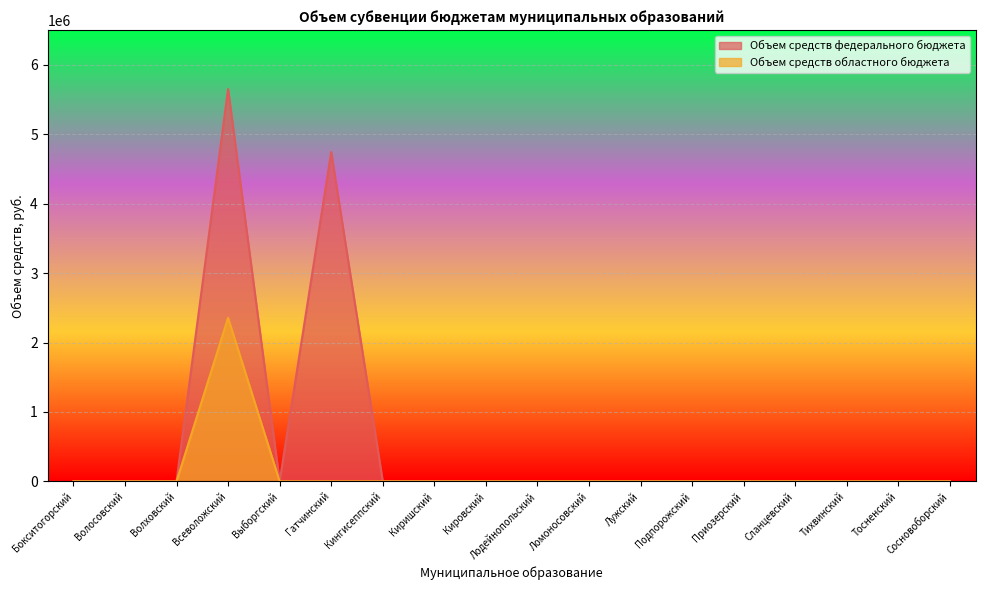

At which label does Объем средств областного бюджета reach its minimum?

Бокситогорский